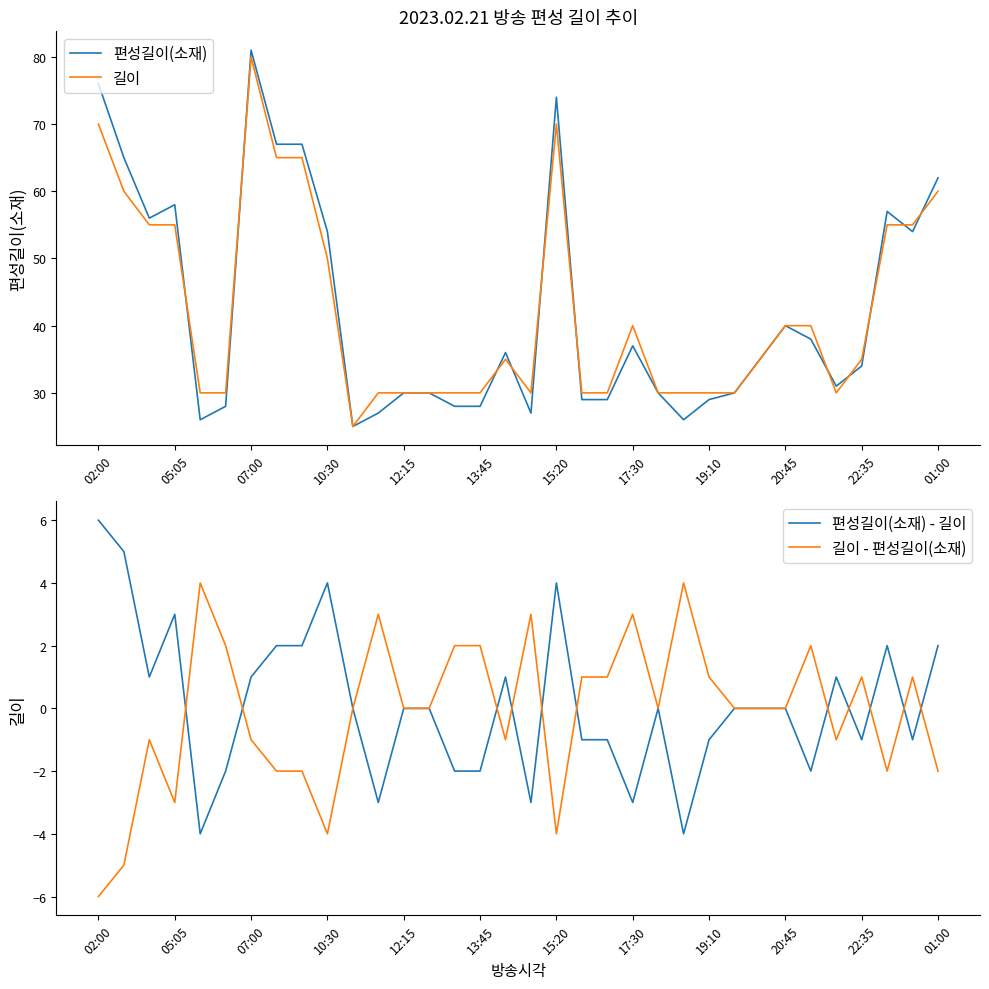

True or false: 길이 - 편성길이(소재) has a value of 5 at 17:30.

False